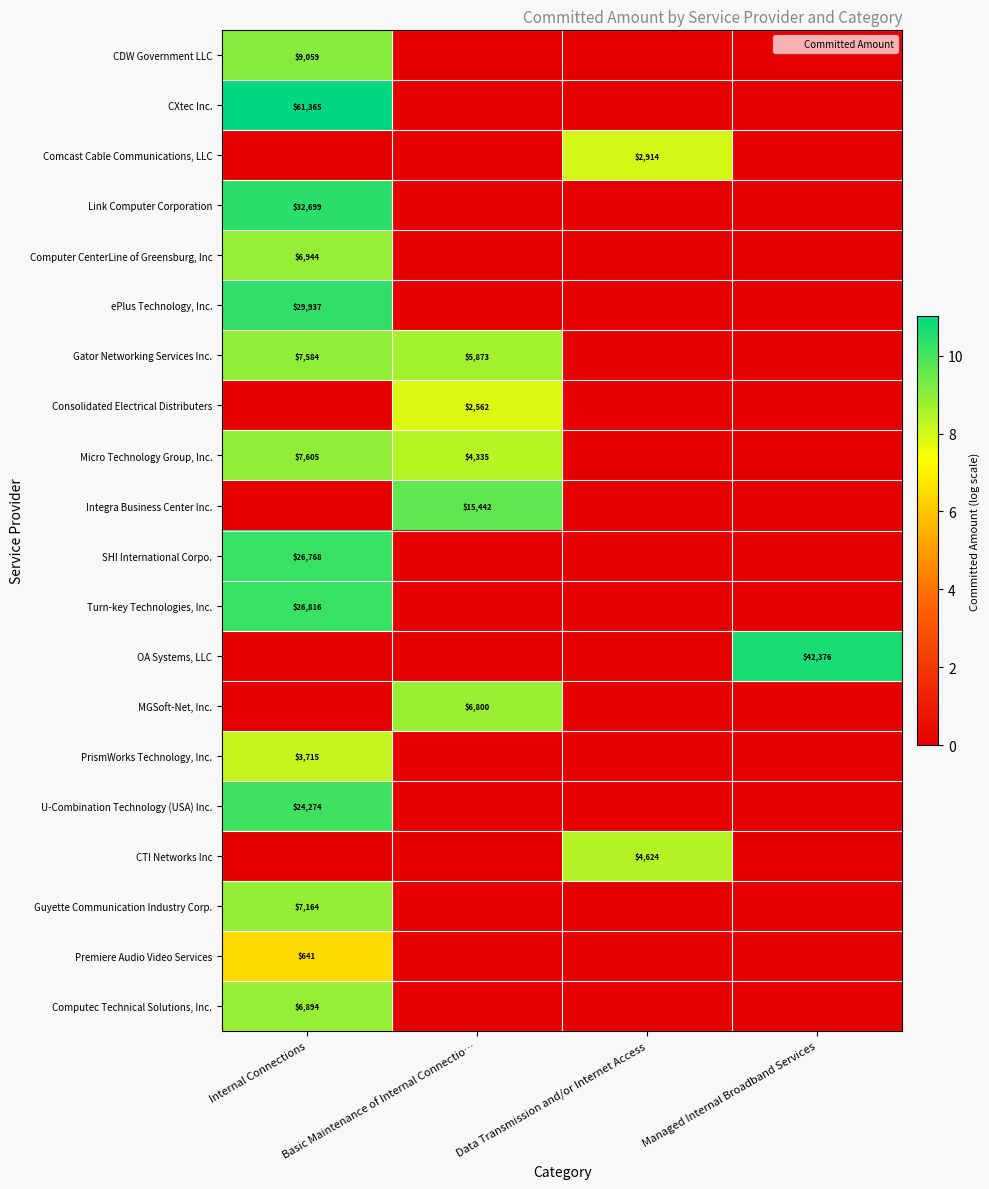

How many values in SHI International Corpo. are above zero?

1